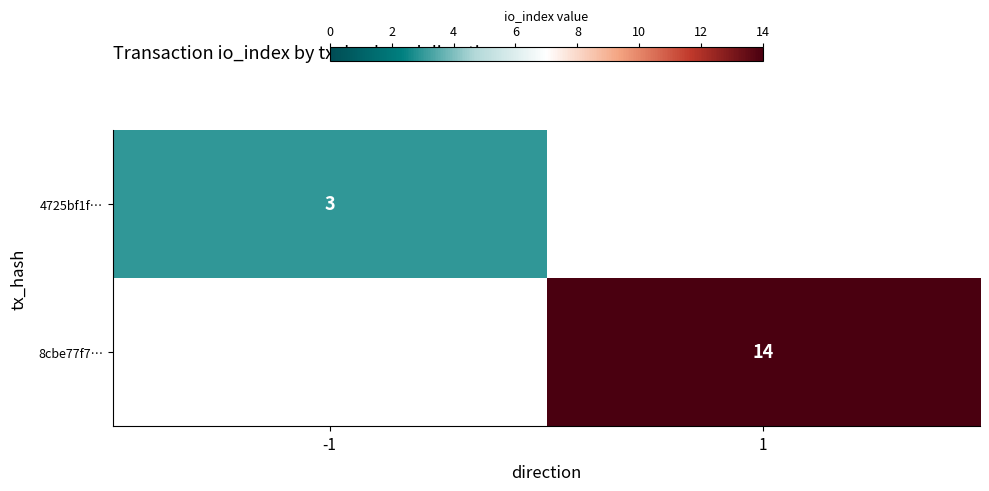

The value of 8cbe77f7… at 1 is 22. True or false?

False